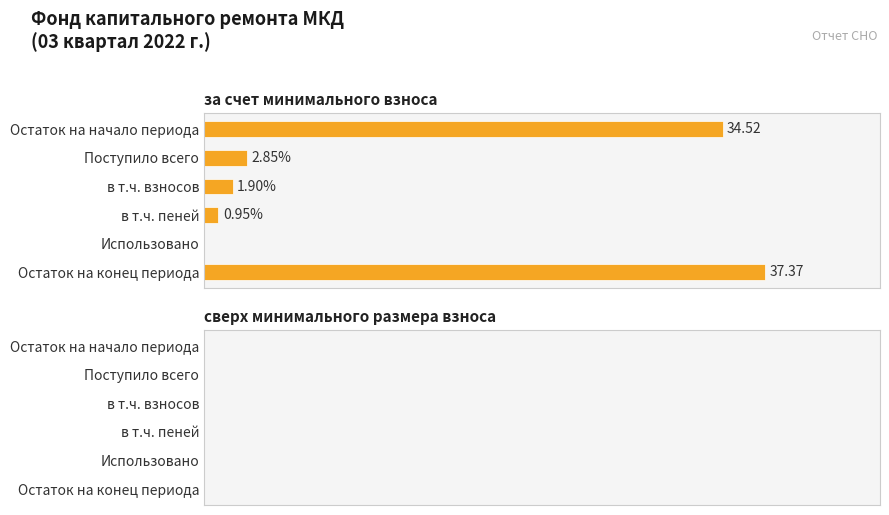

At which category does the chart reach its peak across all series?

Остаток на конец периода